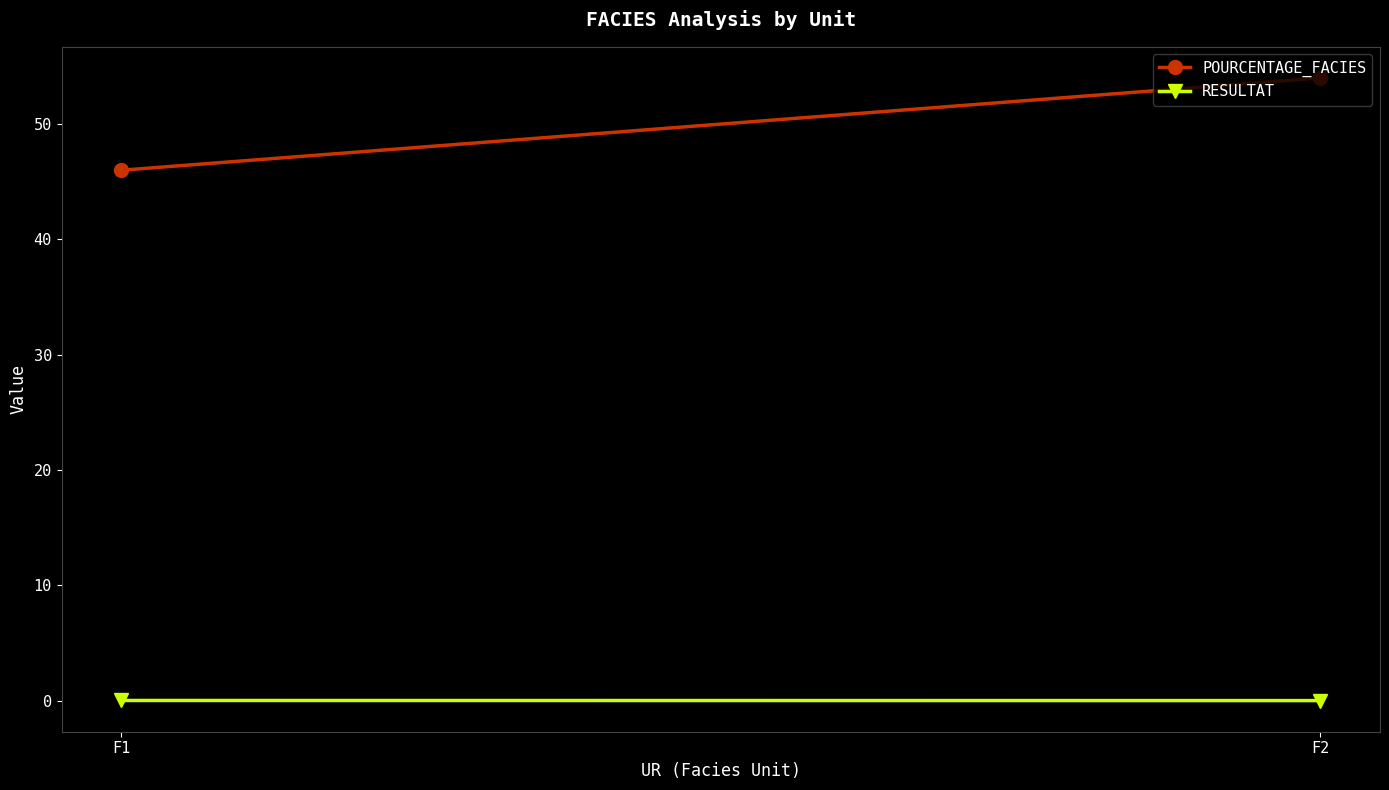

At how many categories does at least one series exceed 40?

2